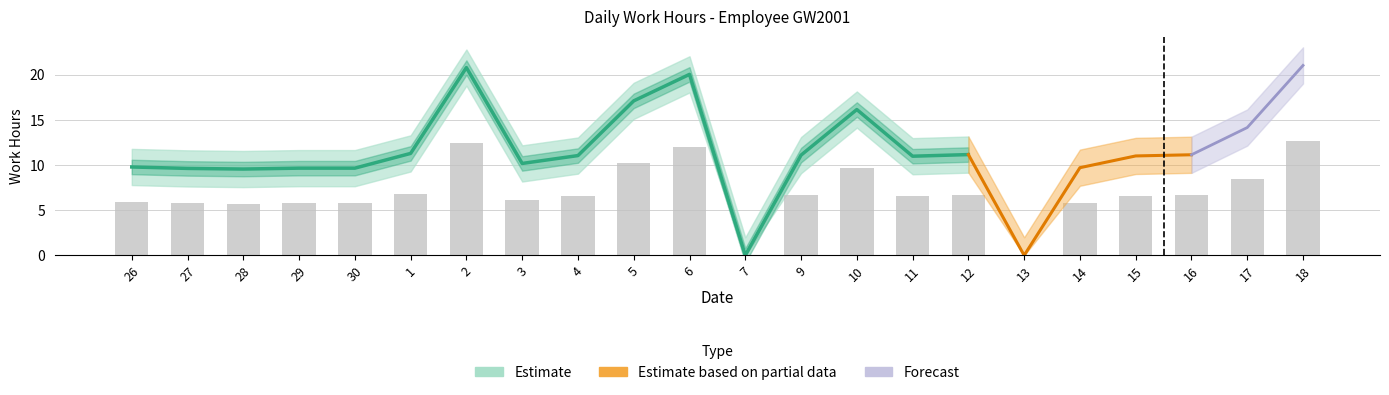

Where does the Low_lower series first go above 9?

1